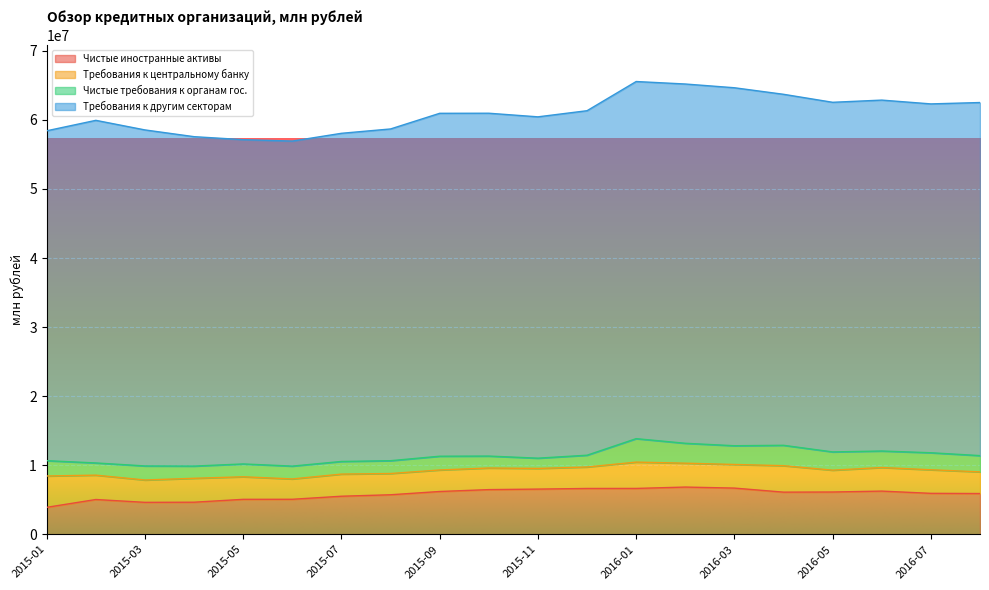

True or false: Требования к другим секторам and Чистые требования к органам гос. cross at least once.

False